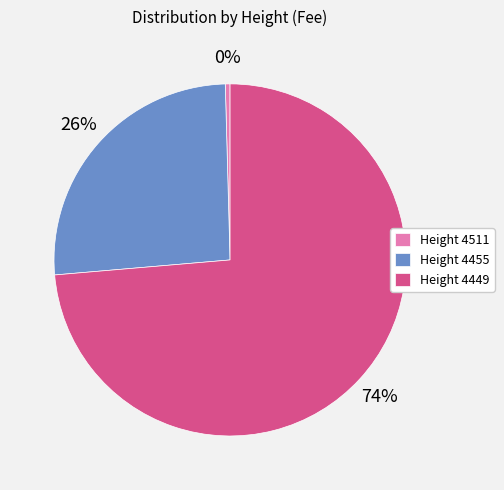

To the nearest percent, what is the average slice percentage?

33%